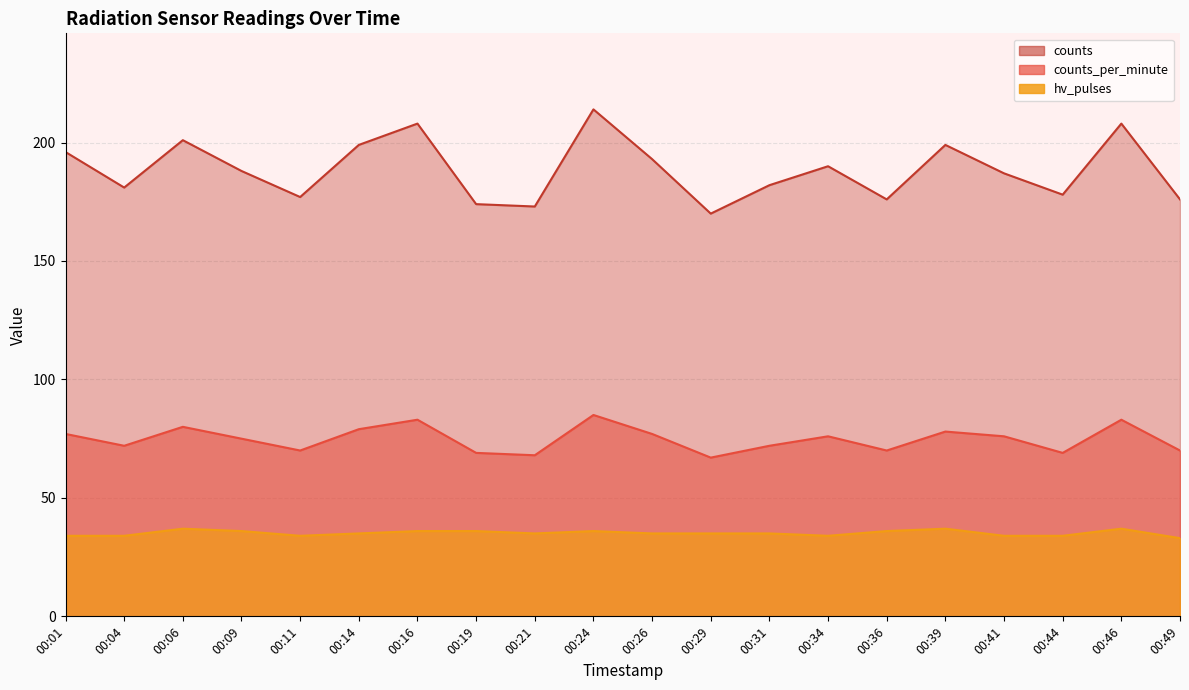

What is the minimum value shown in the chart?

33